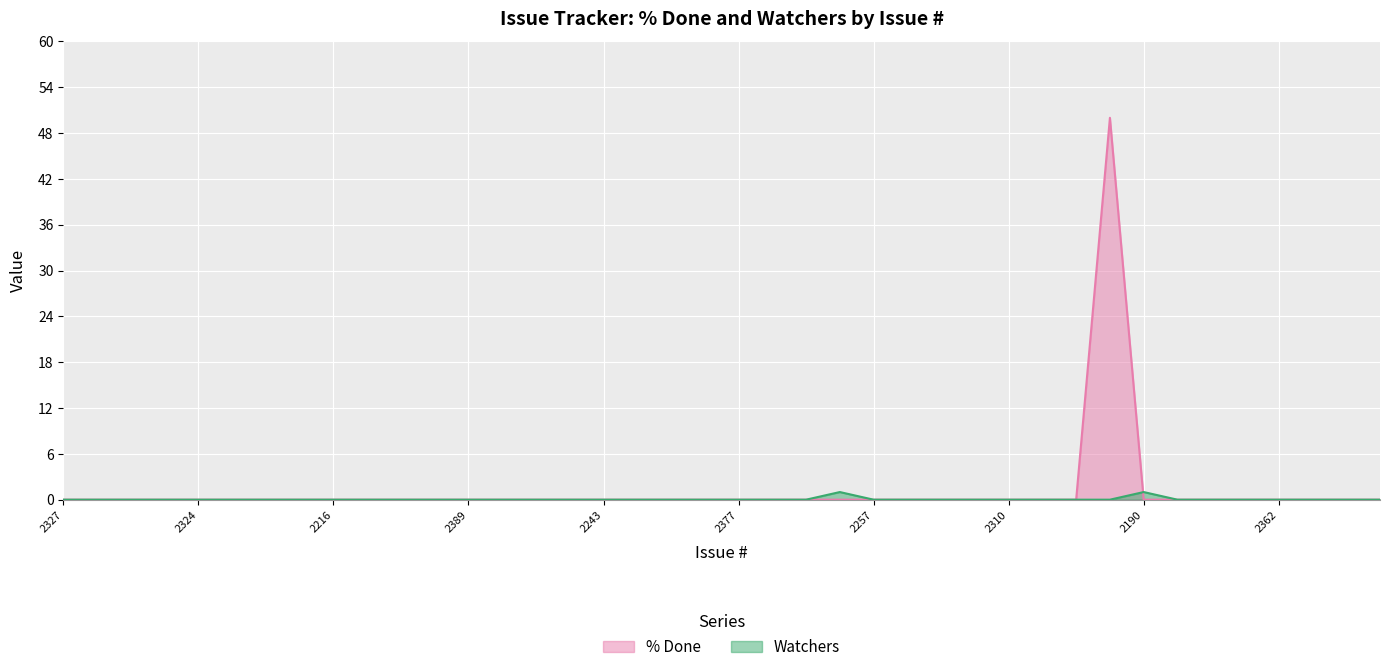

Reading left to right, extract all data points from this chart.

% Done: 2327=0	2422=0	2421=0	2447=0	2324=0	2356=0	2323=0	2149=0	2216=0	2289=0	2420=0	2416=0	2389=0	2442=0	2424=0	2425=0	2243=0	2431=0	2080=0	2400=0	2377=0	2399=0	2317=0	2446=0	2257=0	2309=0	2316=0	2305=0	2310=0	2308=0	2312=0	2155=50	2190=0	2213=0	1729=0	2404=0	2362=0	2346=0	2225=0	2239=0
Watchers: 2327=0	2422=0	2421=0	2447=0	2324=0	2356=0	2323=0	2149=0	2216=0	2289=0	2420=0	2416=0	2389=0	2442=0	2424=0	2425=0	2243=0	2431=0	2080=0	2400=0	2377=0	2399=0	2317=0	2446=1	2257=0	2309=0	2316=0	2305=0	2310=0	2308=0	2312=0	2155=0	2190=1	2213=0	1729=0	2404=0	2362=0	2346=0	2225=0	2239=0